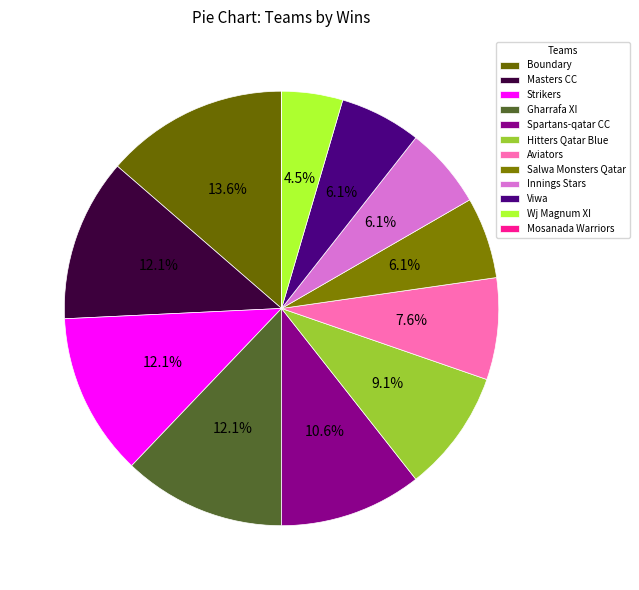

Combined, do Salwa Monsters Qatar and Hitters Qatar Blue account for over 50%?

No